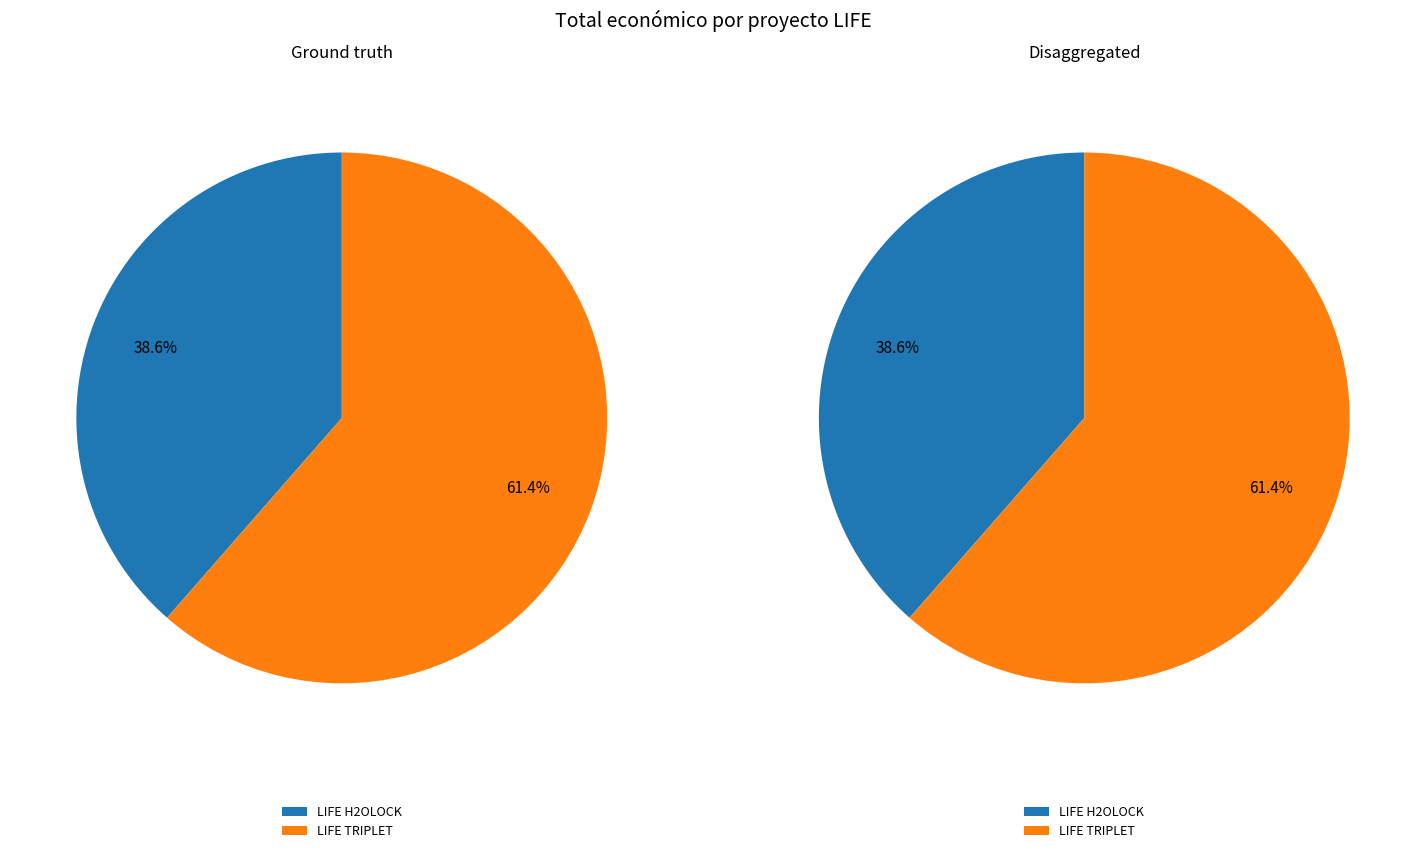

True or false: LIFE H2OLOCK accounts for 46% of the total.

False